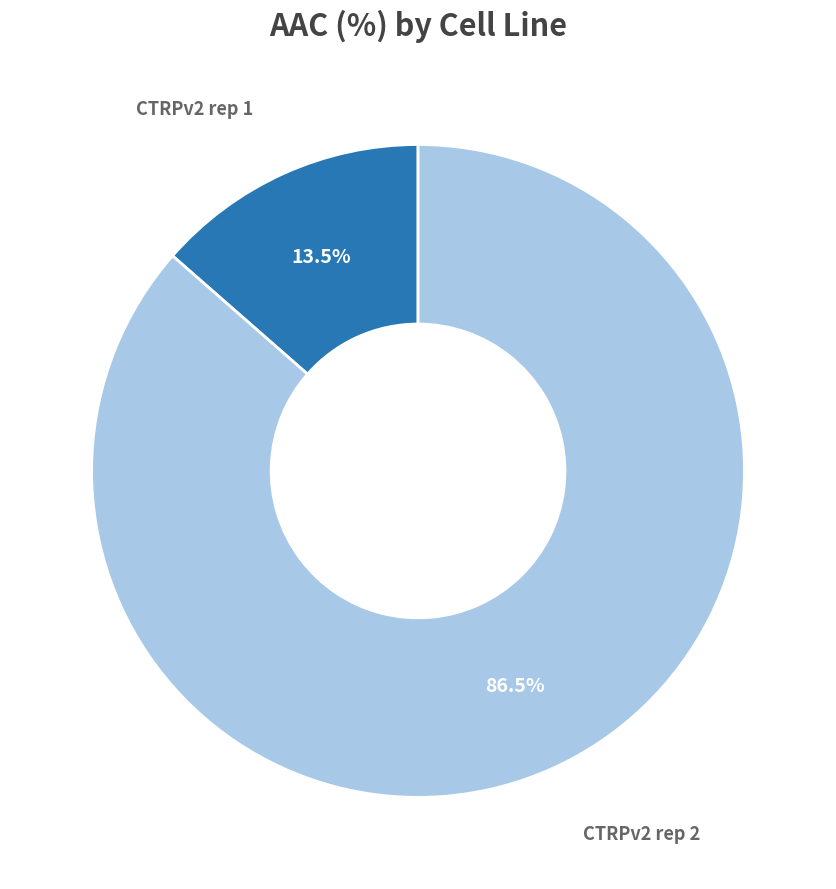

To the nearest percent, what is the difference between the largest and smallest slice percentages?

73%